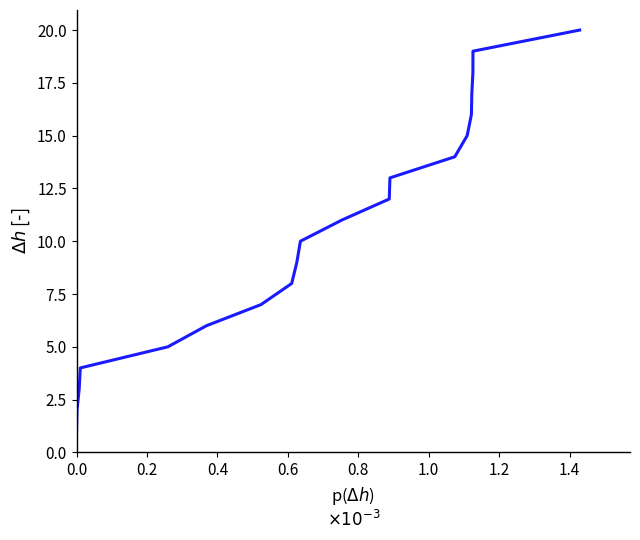

Is this an area chart (filled region under the line)?

No